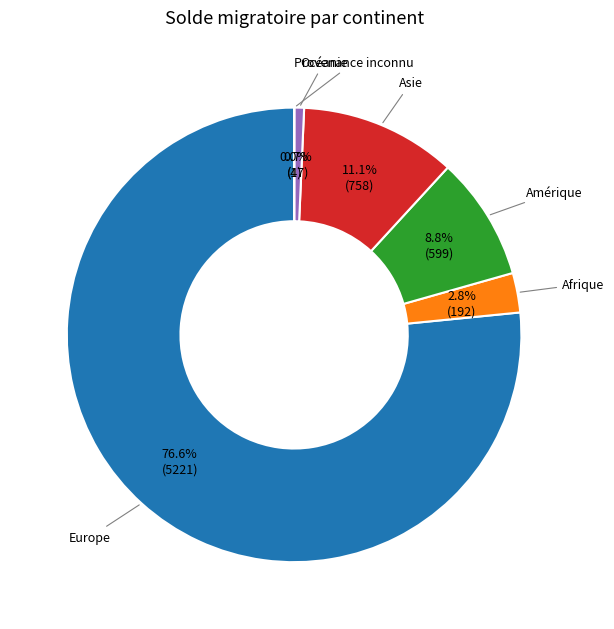

Is there any slice that represents more than half of the pie?

Yes